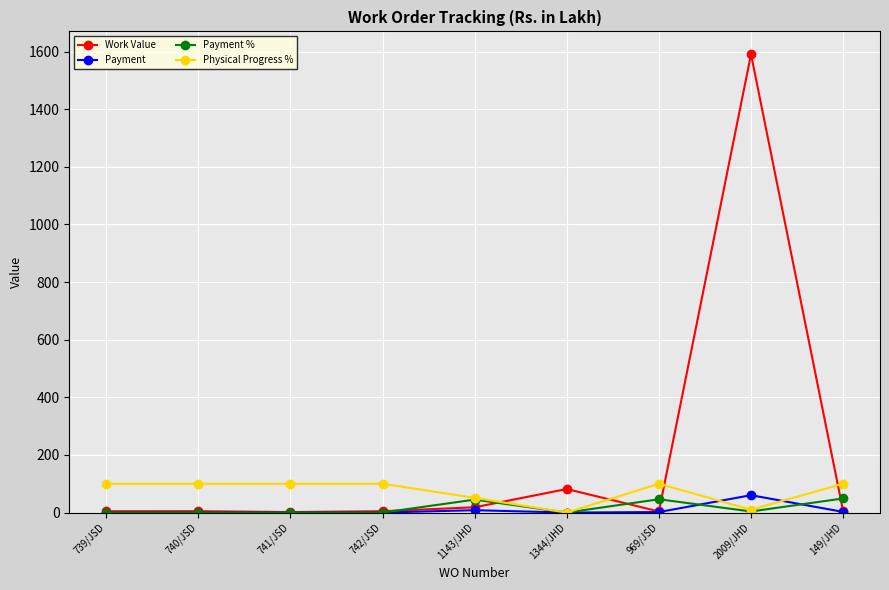

What is the approximate value of Physical Progress % at 1143/JHD?

51.0